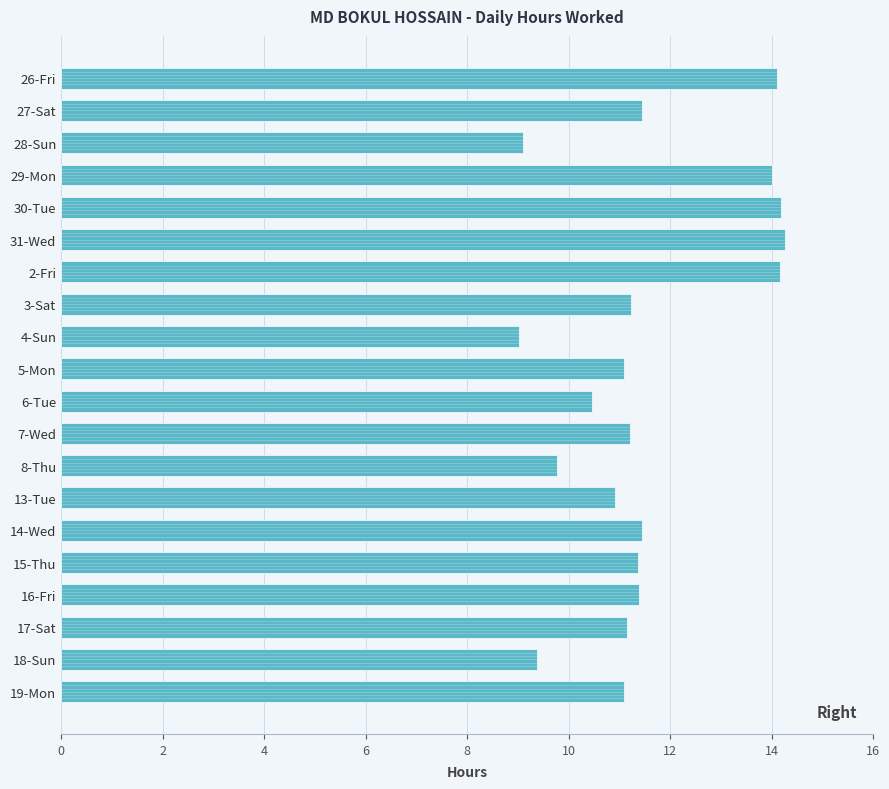

True or false: the data shows 11.4 at 27-Sat.

True